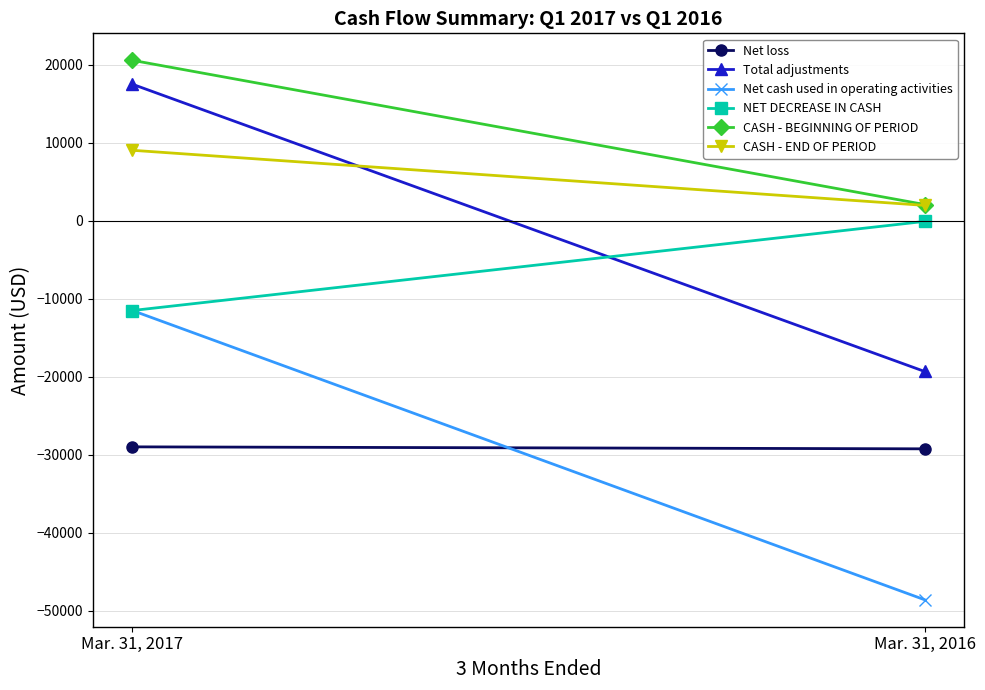

Reading left to right, list all the values displayed in this chart.

Net loss: Mar. 31, 2017=-29009	Mar. 31, 2016=-29263
Total adjustments: Mar. 31, 2017=17475	Mar. 31, 2016=-19346
Net cash used in operating activities: Mar. 31, 2017=-11534	Mar. 31, 2016=-48609
NET DECREASE IN CASH: Mar. 31, 2017=-11534	Mar. 31, 2016=-109
CASH - BEGINNING OF PERIOD: Mar. 31, 2017=20542	Mar. 31, 2016=2055
CASH - END OF PERIOD: Mar. 31, 2017=9008	Mar. 31, 2016=1946